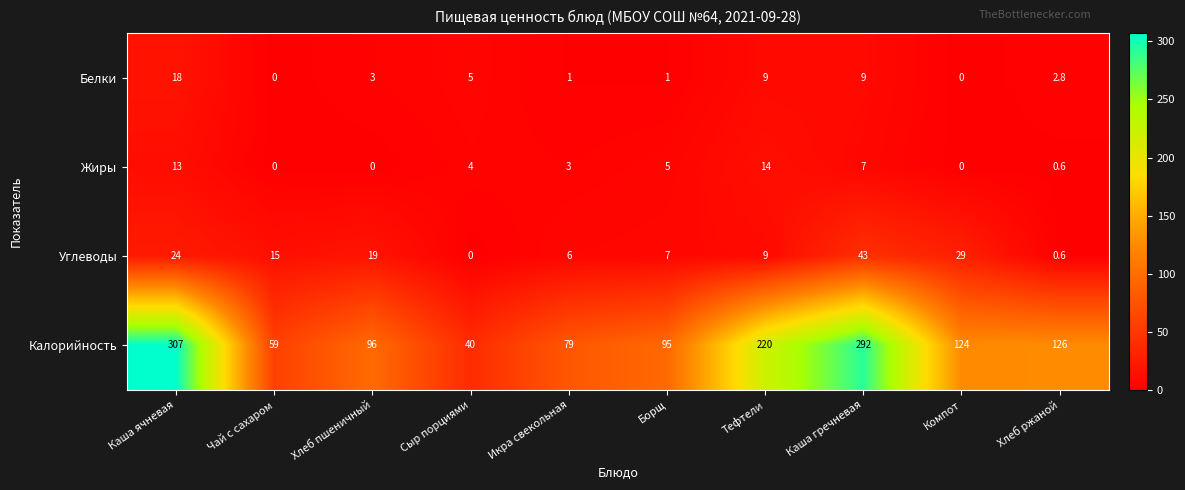

True or false: Углеводы has a value of 24.0 at Каша ячневая.

True